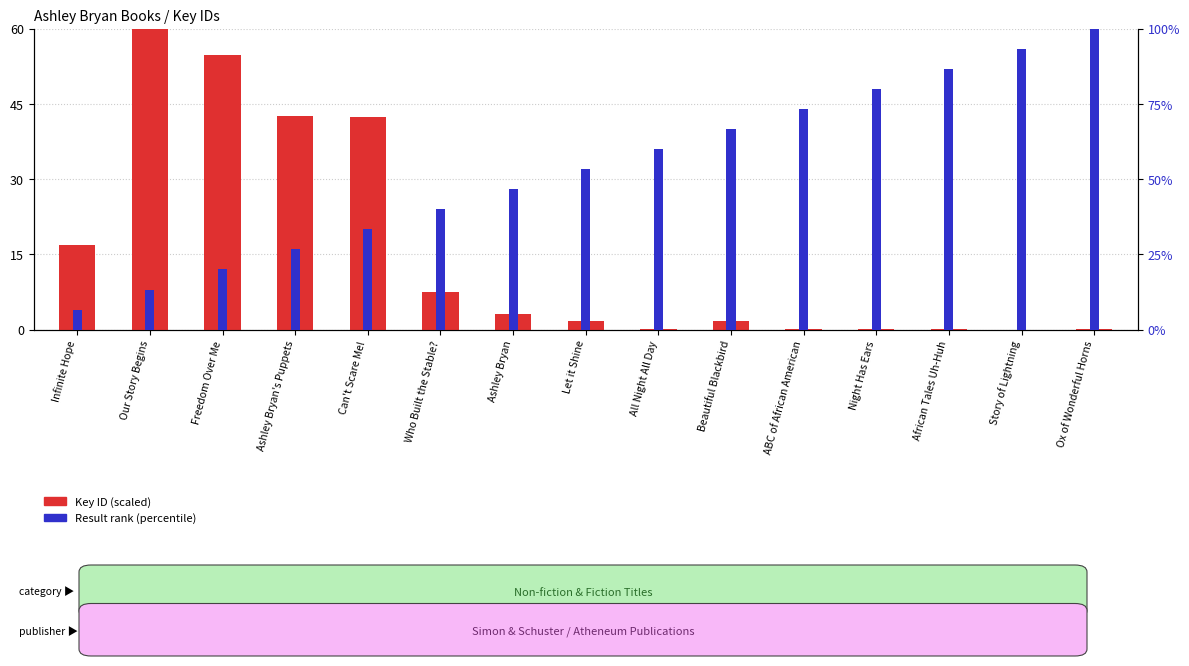

How many bars are there in each group?

2